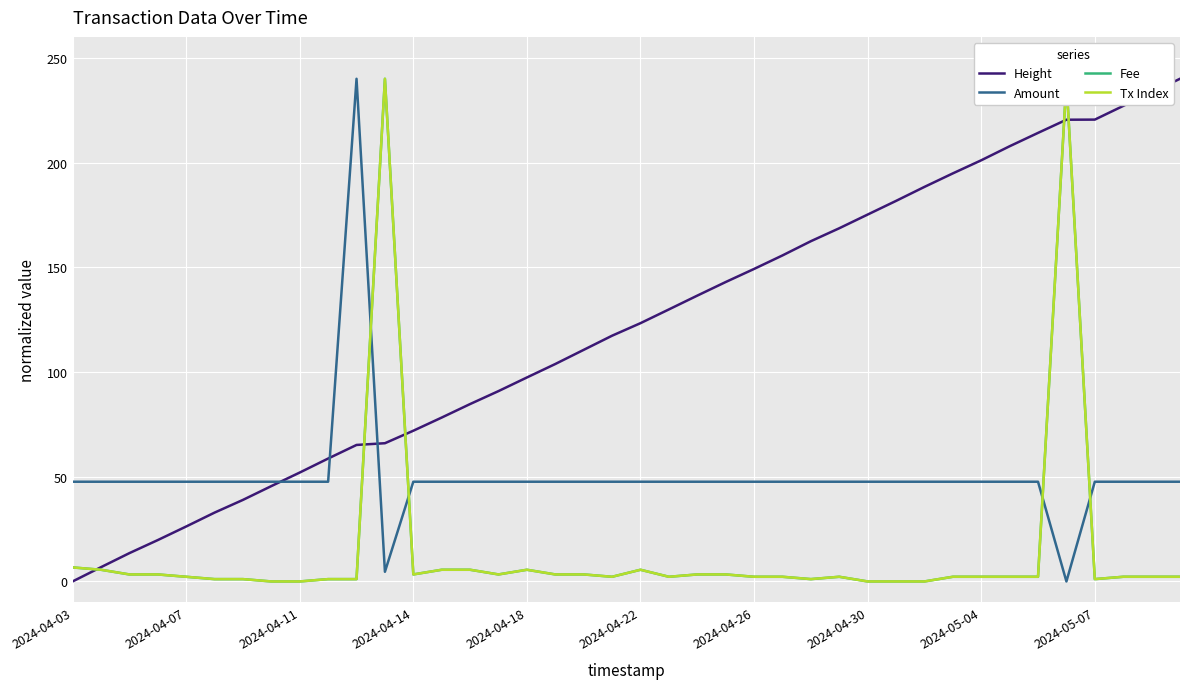

Does the chart have visible grid lines?

Yes